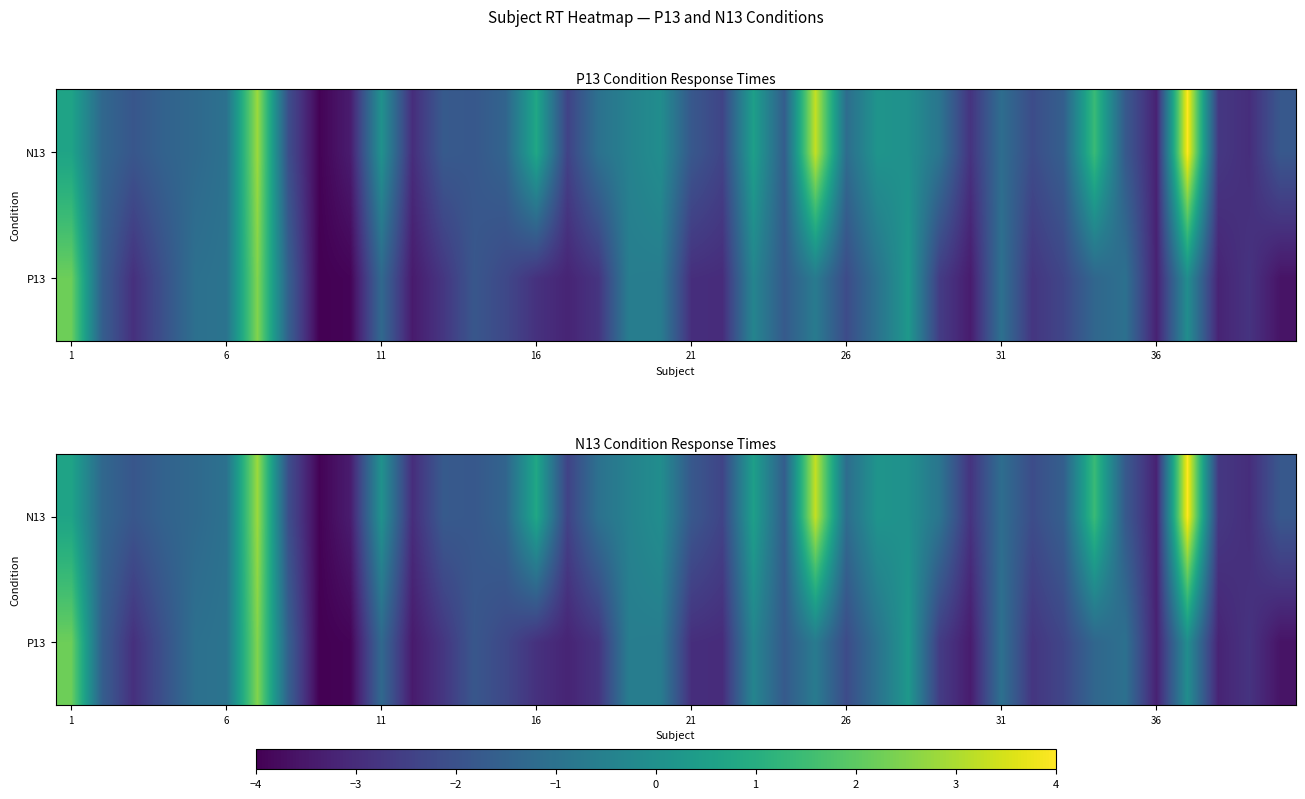

The value of P13 at 31 is -0.4. True or false?

False